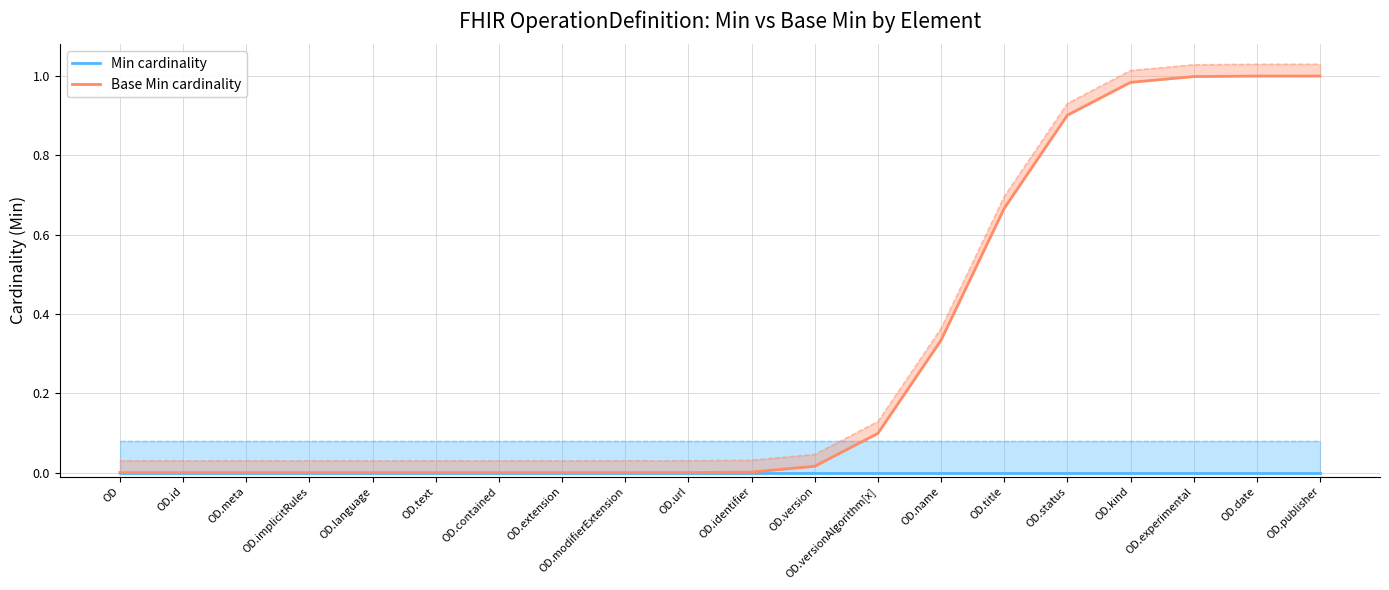

What is the maximum value shown in the chart?

1.0